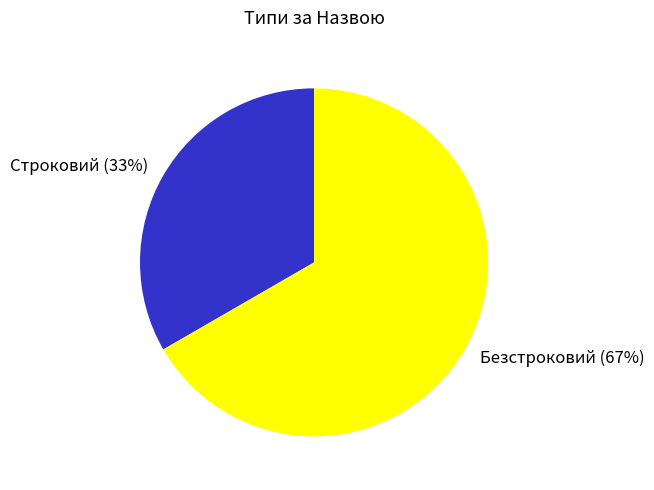

Is it true that Строковий is 33% of the pie?

True